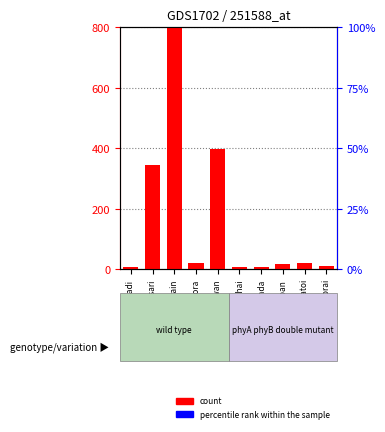

How many values in the count series are below 18?

5